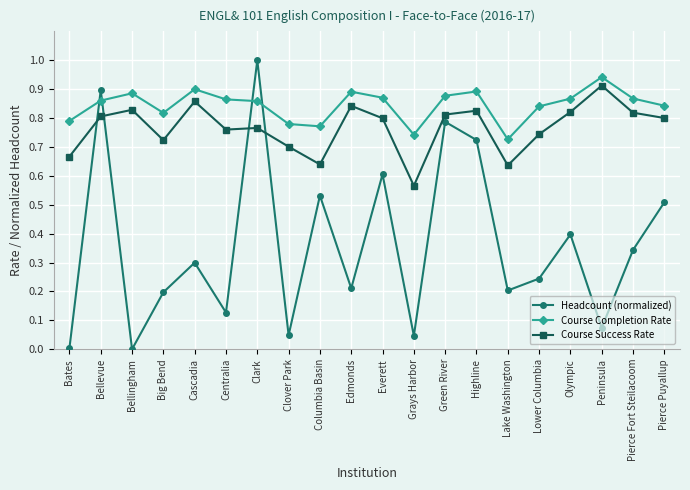

True or false: Course Completion Rate and Course Success Rate cross at least once.

False